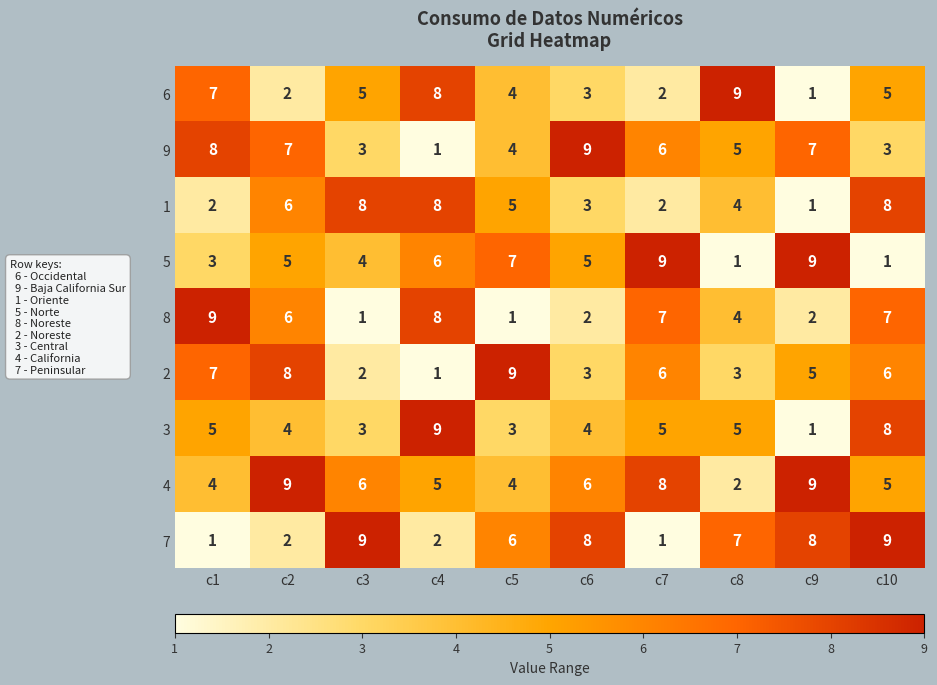

What is the difference between the highest and lowest values at c10?

8